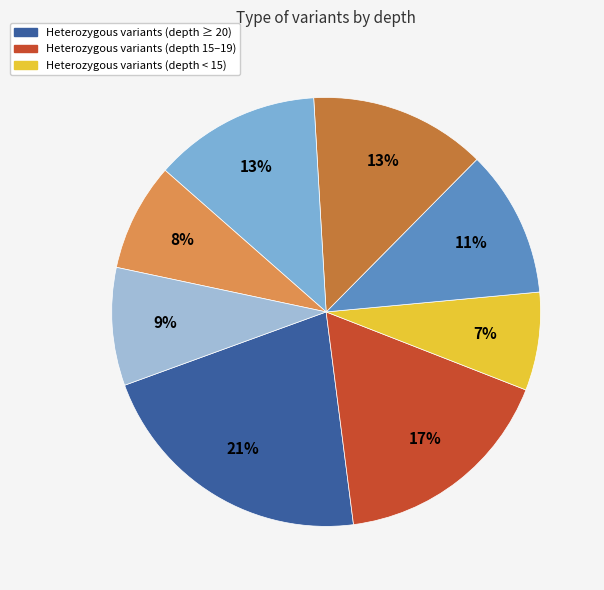

To the nearest percent, what is the difference between the largest and smallest slice percentages?

14%